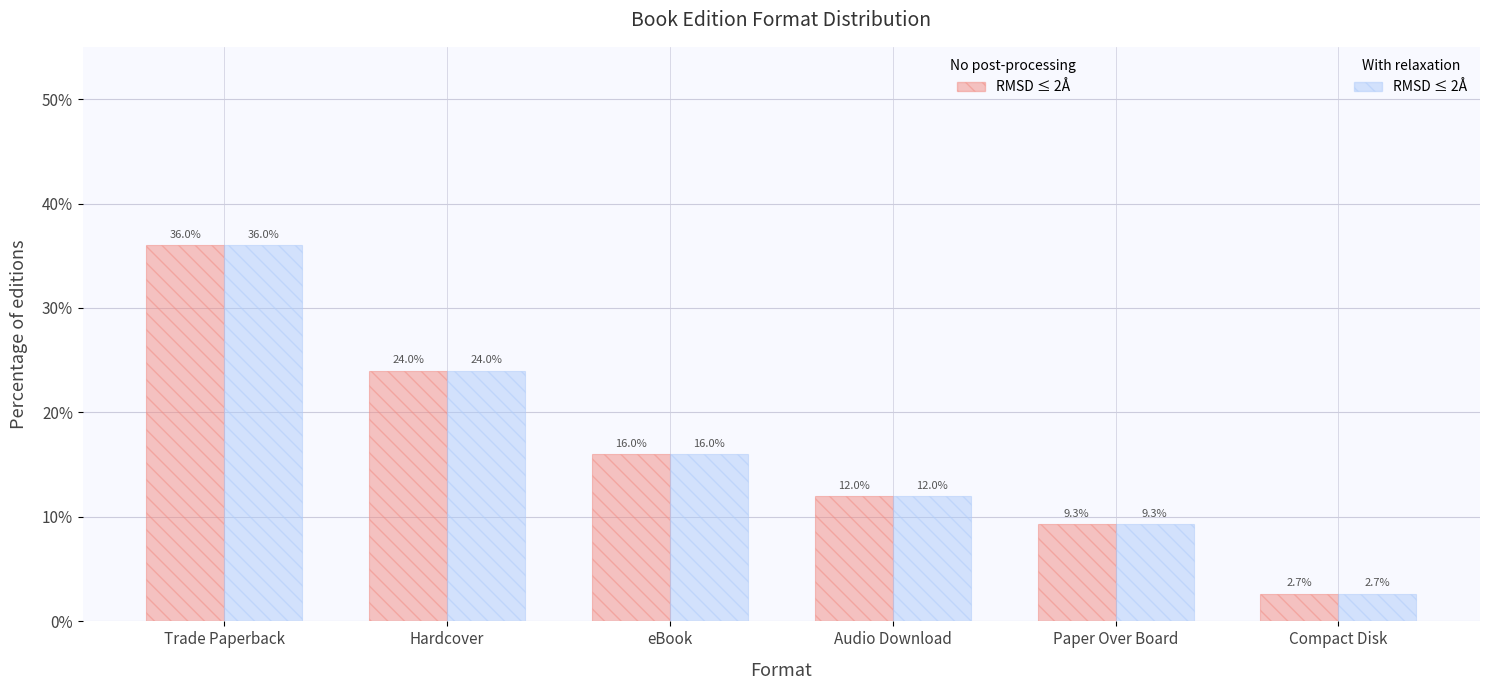

What is the total value across all series at Trade Paperback?

72.0